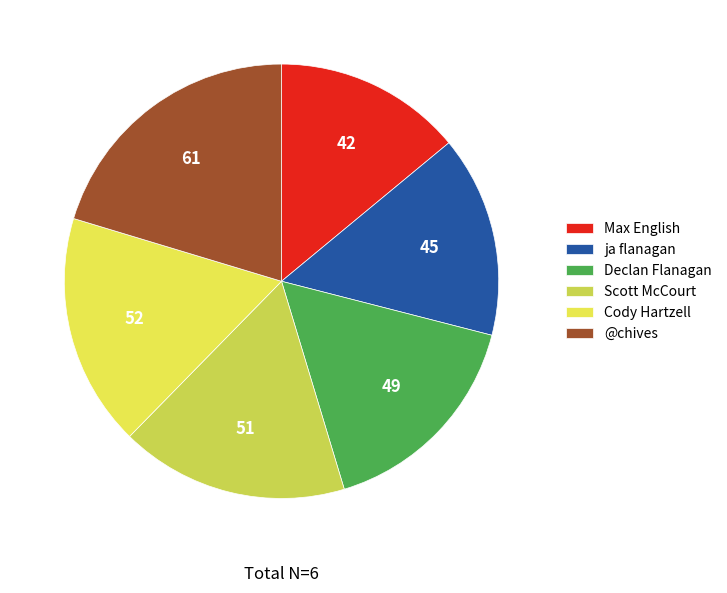

To the nearest percent, what is the difference between the ja flanagan and Declan Flanagan slice percentages?

1%